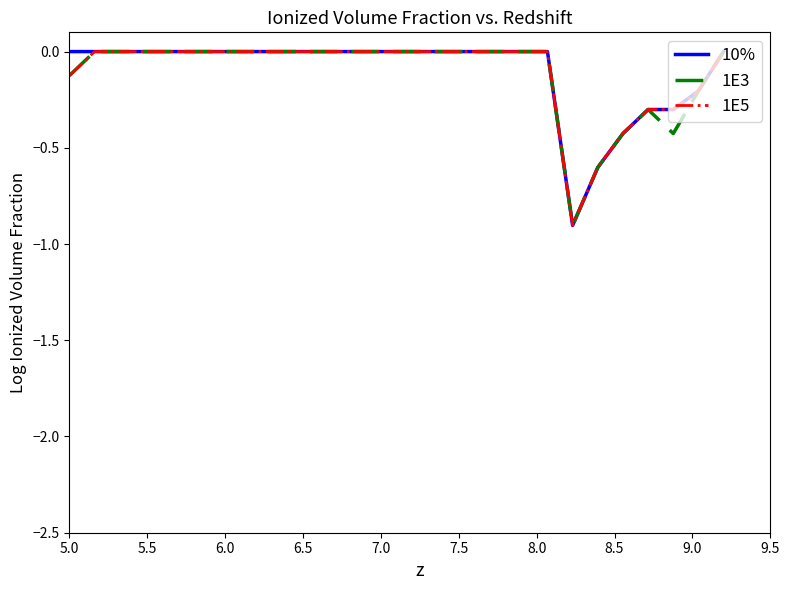

What is the lowest value of the 1E3 series?

-0.9